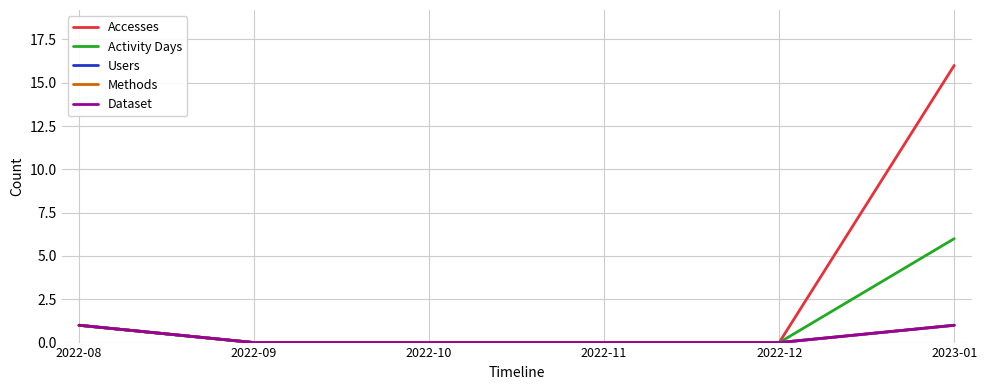

Reading right to left, extract all data points from this chart.

Accesses: 16	0	0	0	0	1
Activity Days: 6	0	0	0	0	1
Users: 1	0	0	0	0	1
Methods: 1	0	0	0	0	1
Dataset: 1	0	0	0	0	1